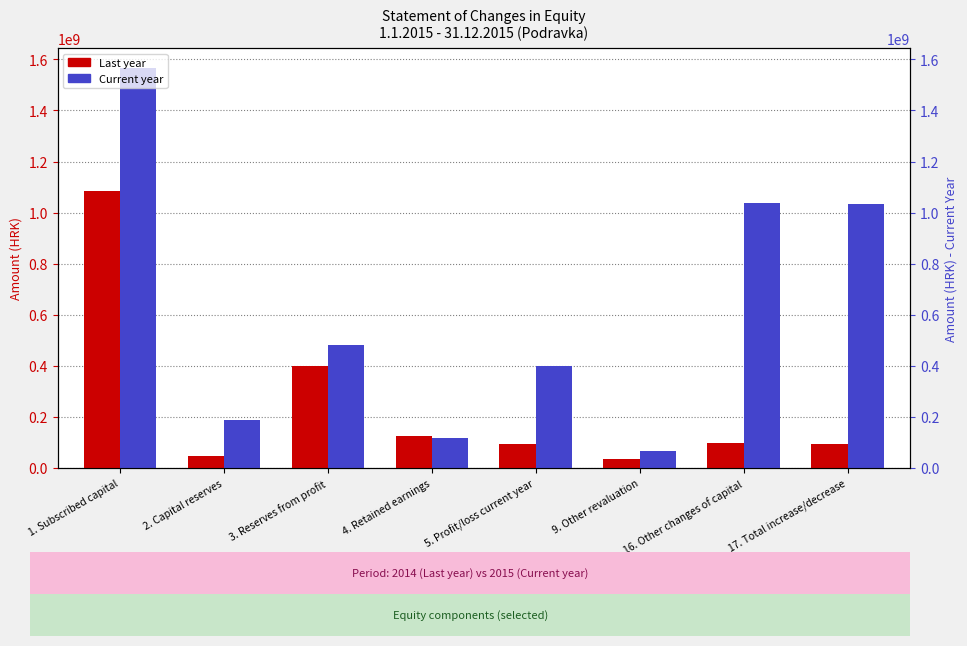

Reading left to right, what are all the values shown in this chart?

Last year: 1084000600.0	47151429.0	399937326.0	125109101.0	92459335.0	36605367.0	96166715.0	93875021.5
Current year: 1566400660.0	186262938.0	483193414.0	116939896.0	398043663.4	67711486.0	1037494676.0	1033288899.0